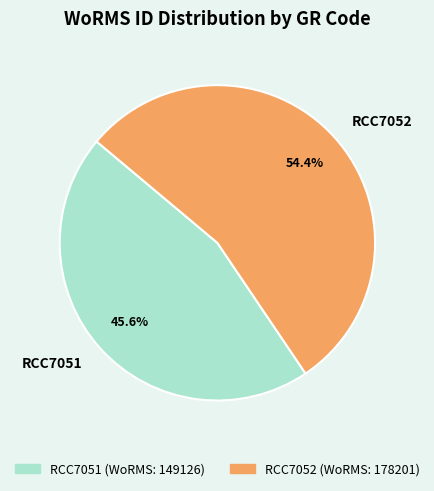

The RCC7051 slice represents 39% of the pie. True or false?

False